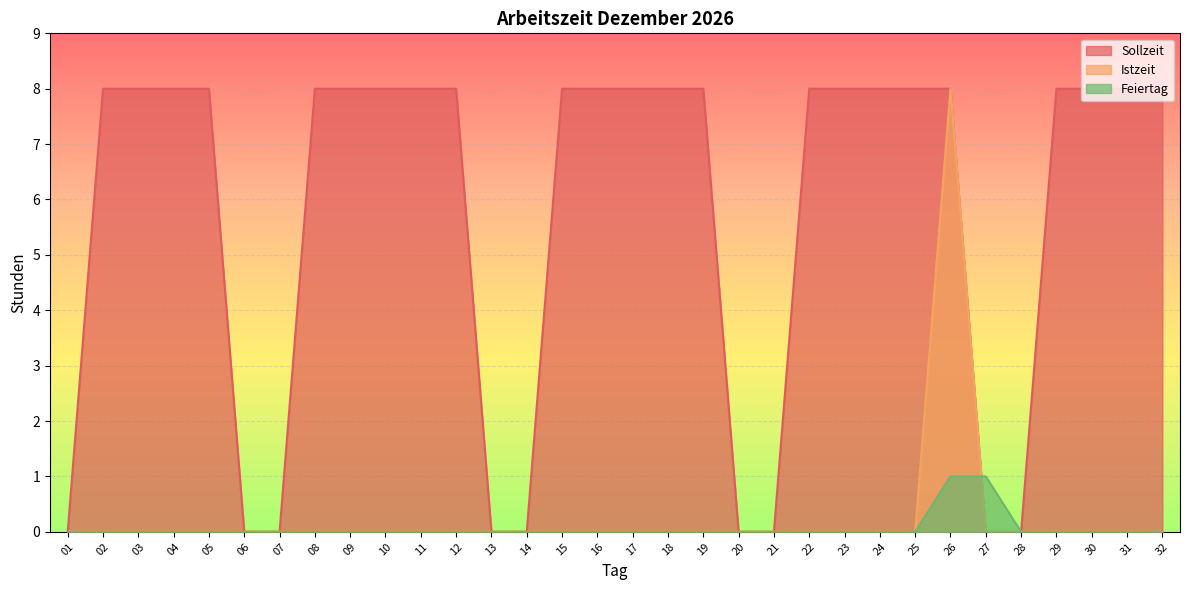

At which category is the sum across all series the highest?

26